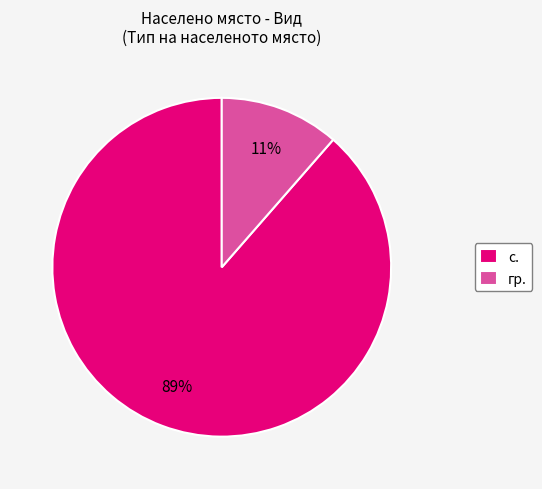

Combined, do с. and гр. account for over 50%?

Yes